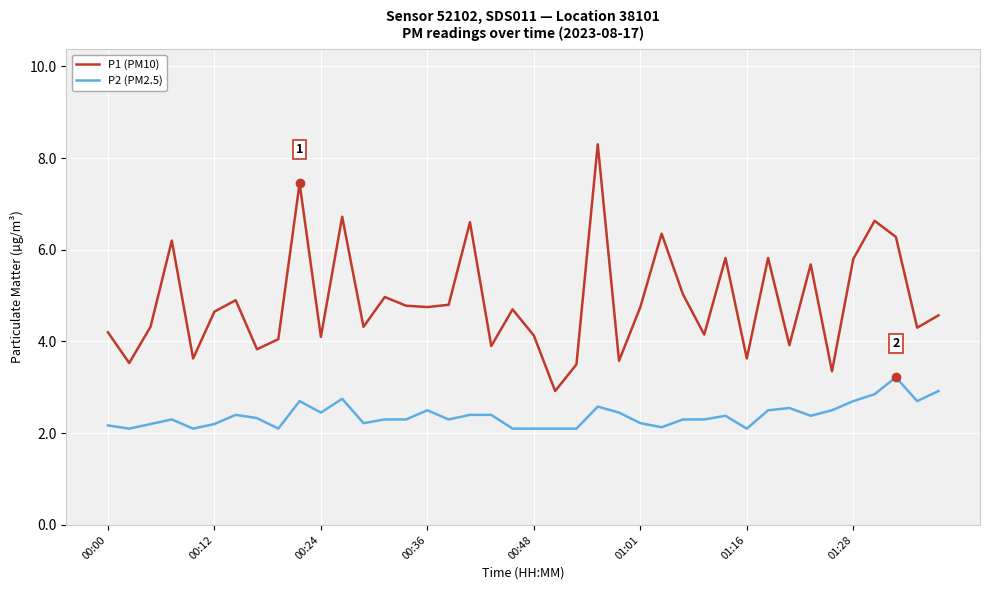

Which series has the largest range (max minus min)?

P1 (PM10)